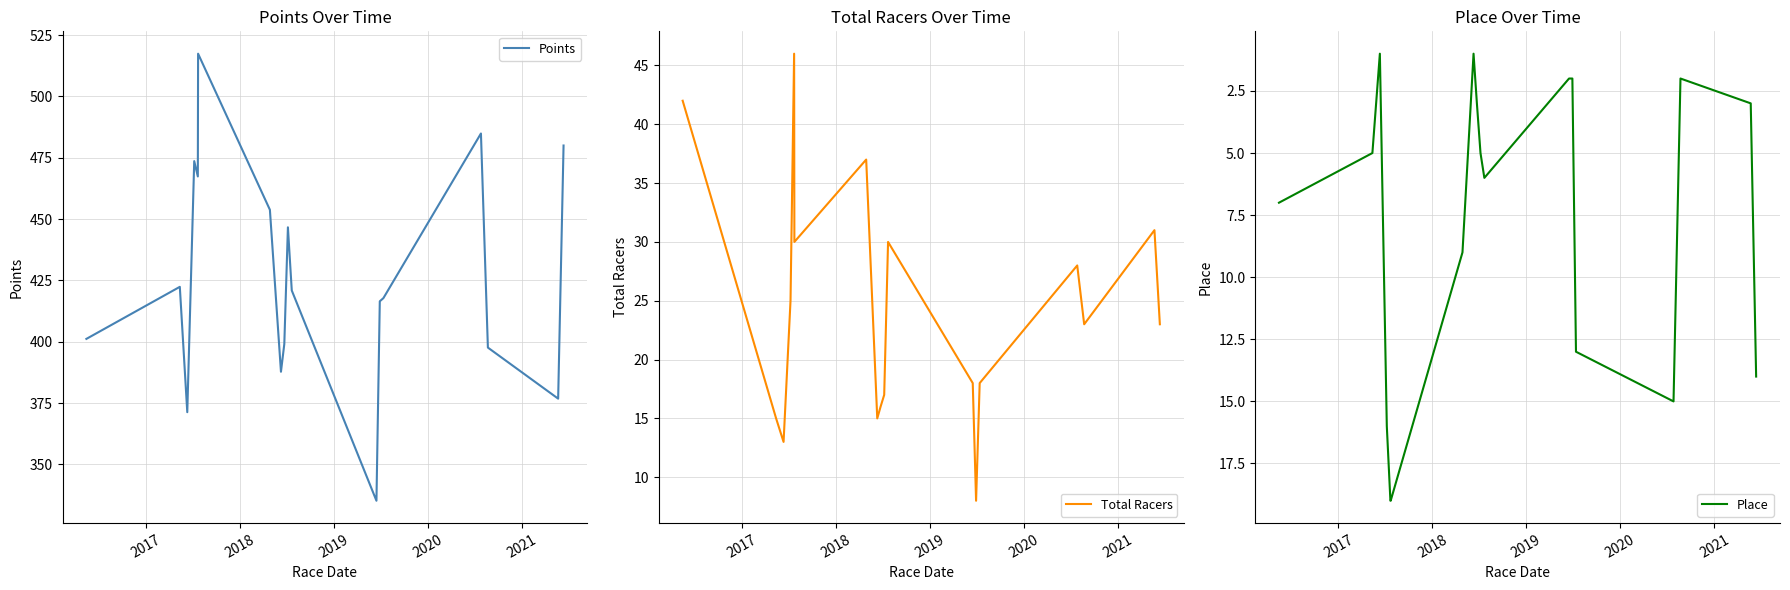

In Total Racers, how many points are higher than both neighbors (excluding endpoints)?

5